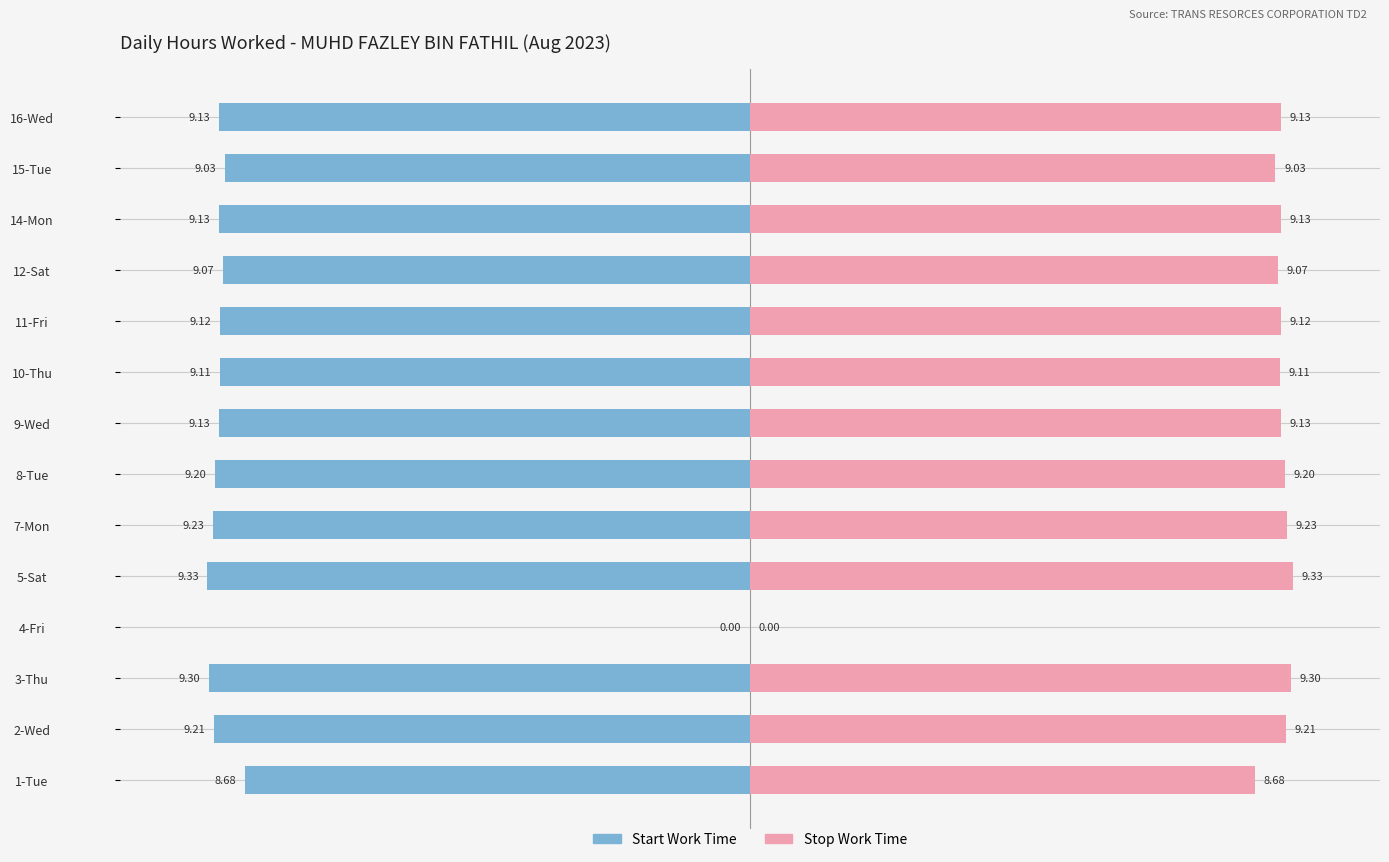

Reading right to left, what are all the values shown in this chart?

Start Work: -9.1	-9.0	-9.1	-9.1	-9.1	-9.1	-9.1	-9.2	-9.2	-9.3	0.0	-9.3	-9.2	-8.7
Stop Work: 9.1	9.0	9.1	9.1	9.1	9.1	9.1	9.2	9.2	9.3	0.0	9.3	9.2	8.7